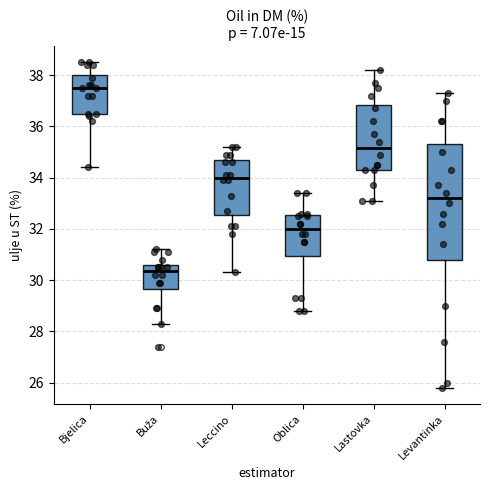

Comparing the boxes themselves (not the whiskers), which one is the tallest?

Levantinka